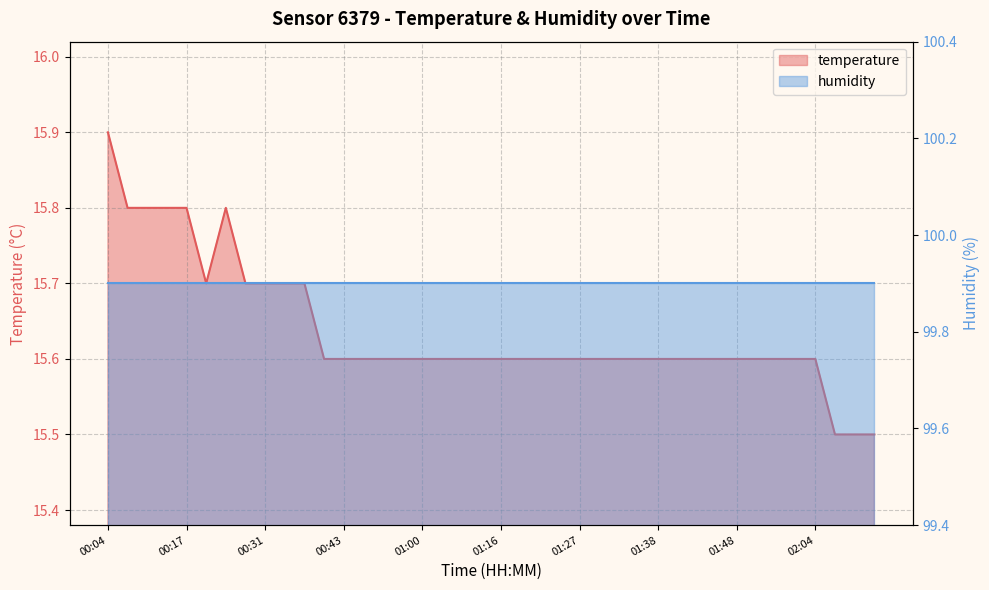

List the labels in order of value, smallest first.

02:06, 02:09, 02:12, 00:38, 00:43, 00:49, 00:55, 00:57, 01:00, 01:03, 01:11, 01:14, 01:16, 01:19, 01:22, 01:25, 01:27, 01:30, 01:32, 01:35, 01:38, 01:40, 01:43, 01:45, 01:48, 01:50, 01:53, 02:02, 02:04, 00:20, 00:28, 00:31, 00:33, 00:36, 00:09, 00:12, 00:14, 00:17, 00:23, 00:04